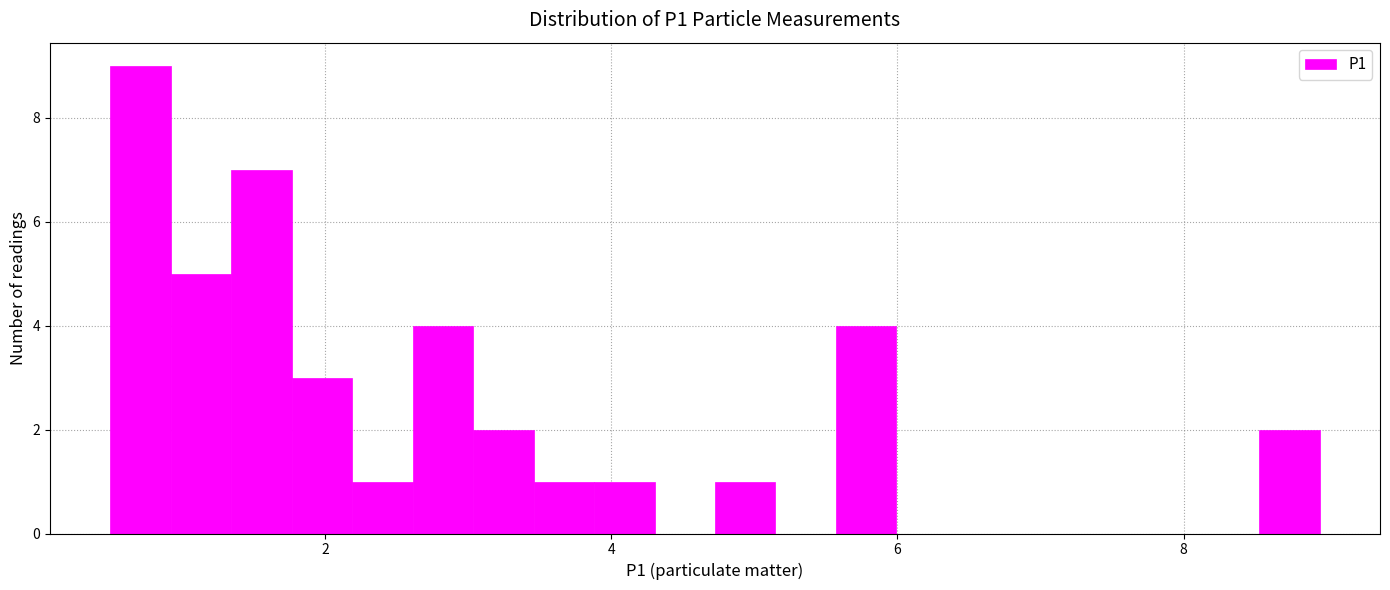

Read against the x-axis, roughly where is the centre of the tallest bar?

0.8